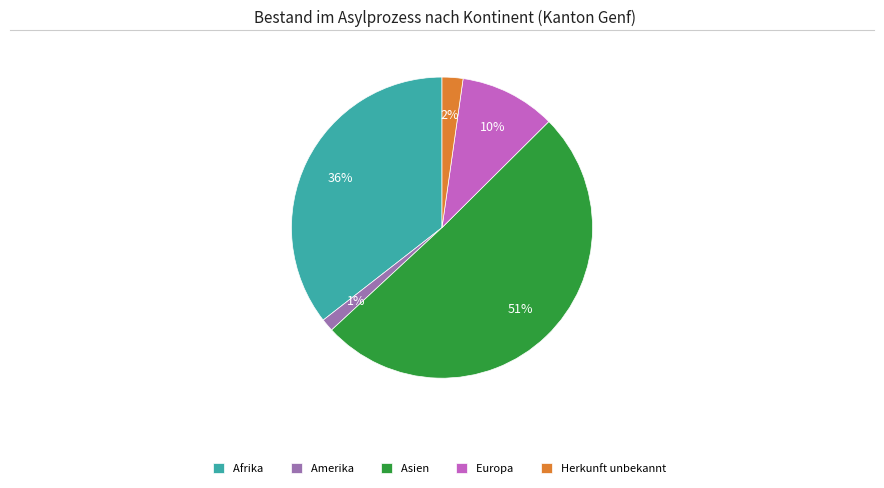

Rank the categories by value from lowest to highest.

Amerika, Herkunft unbekannt, Europa, Afrika, Asien